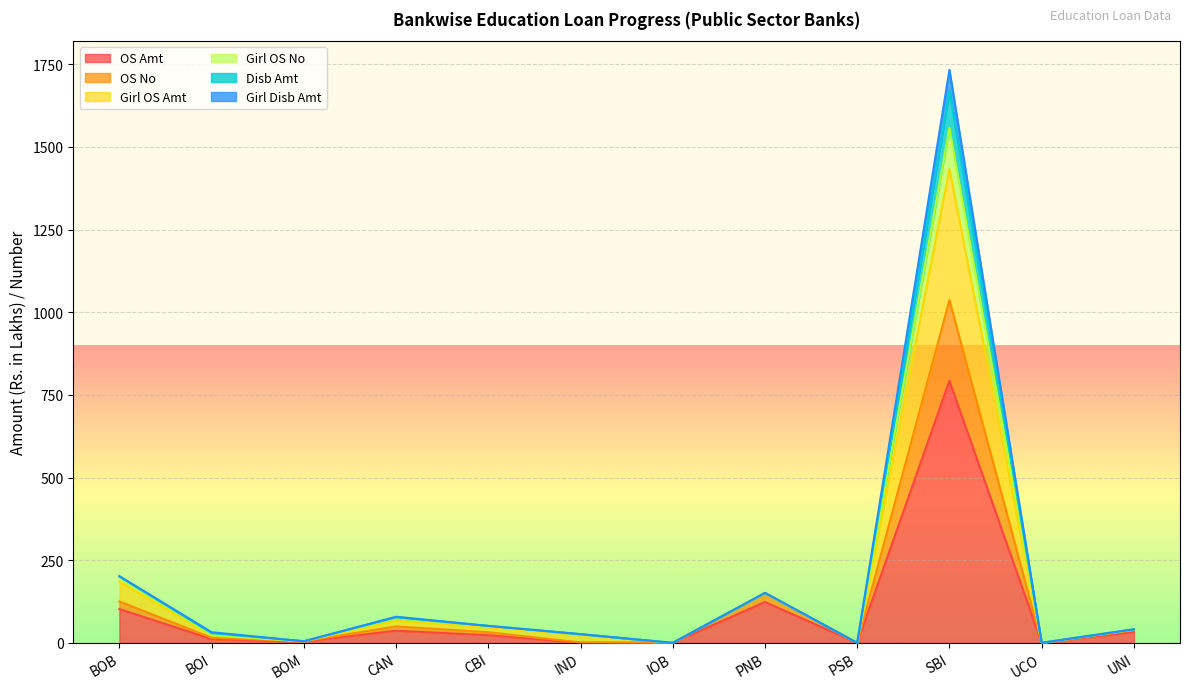

True or false: Girl Disb Amt and Girl OS No intersect in this chart.

False